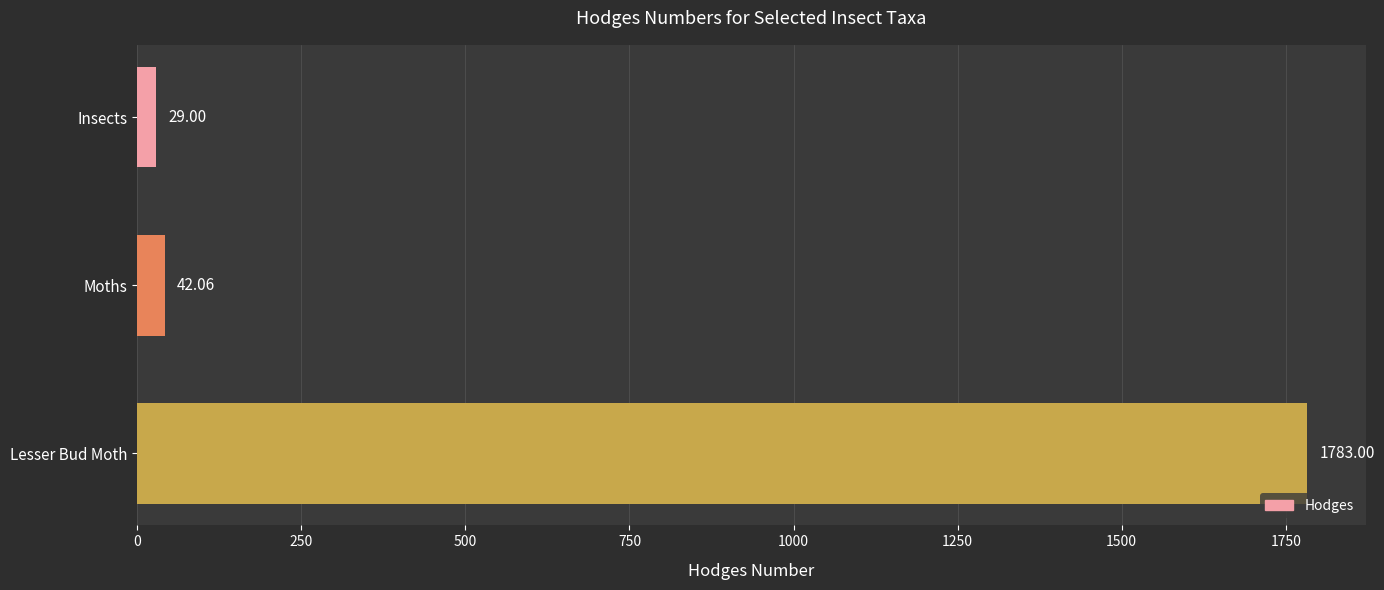

What is the label of the 2nd bar from the top?

Moths